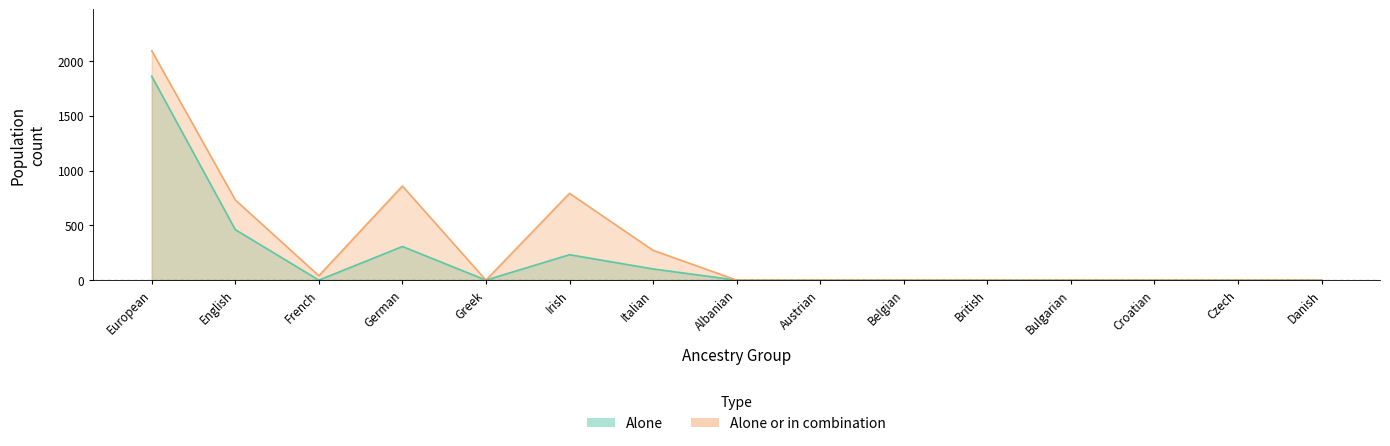

The value of combination at Greek is 725. True or false?

False